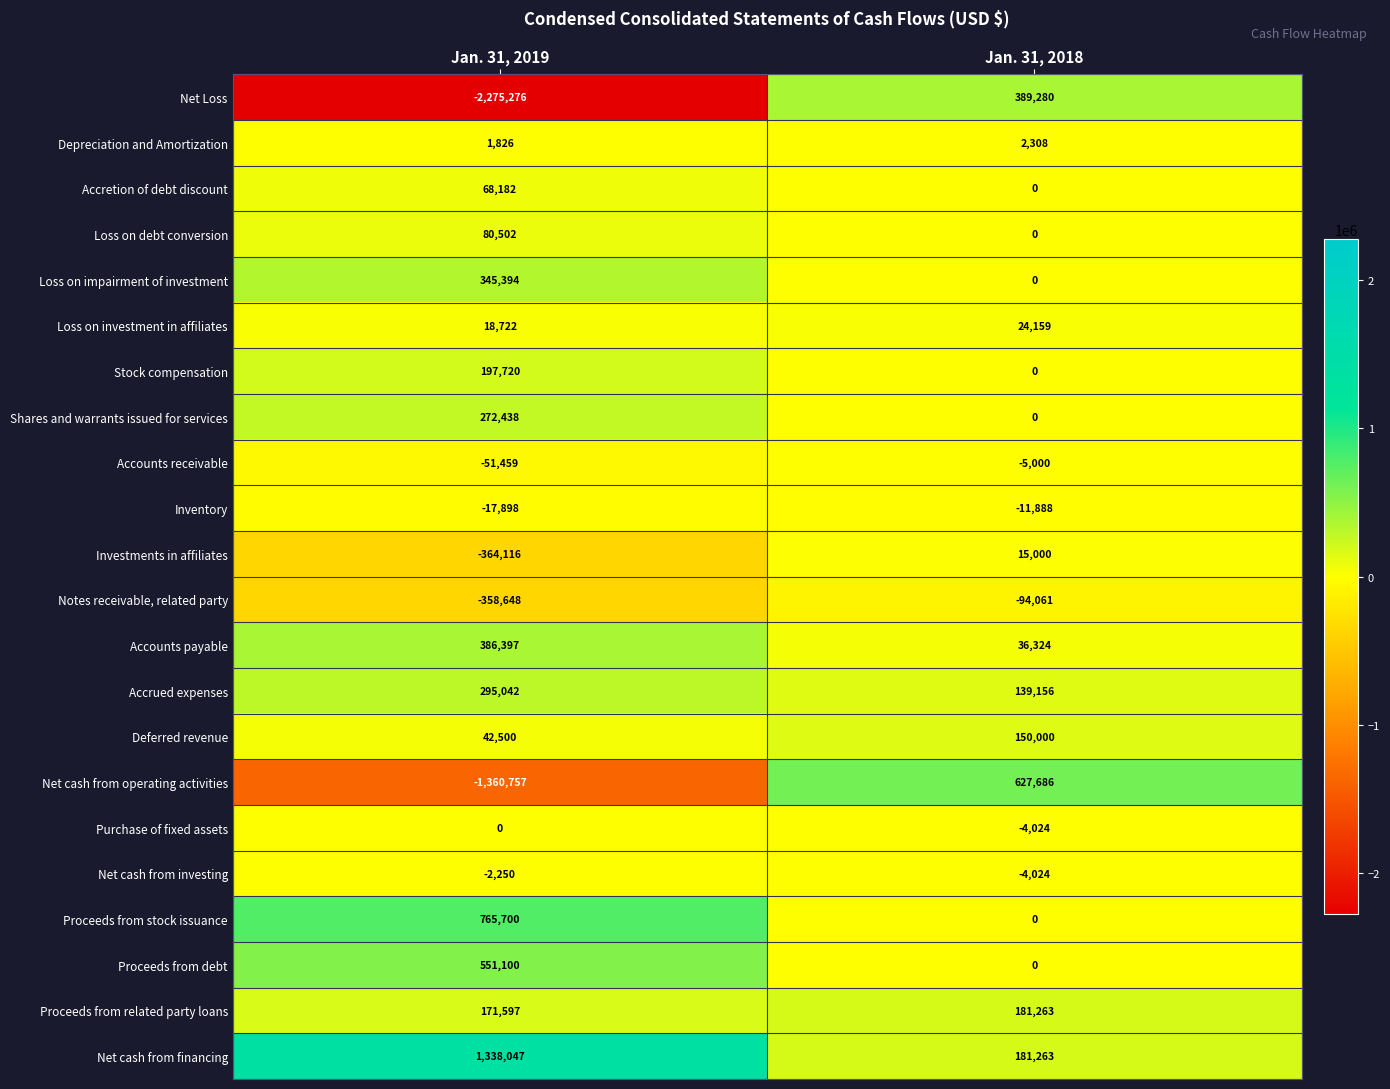

Which label corresponds to the smallest value in the chart?

Jan. 31, 2019